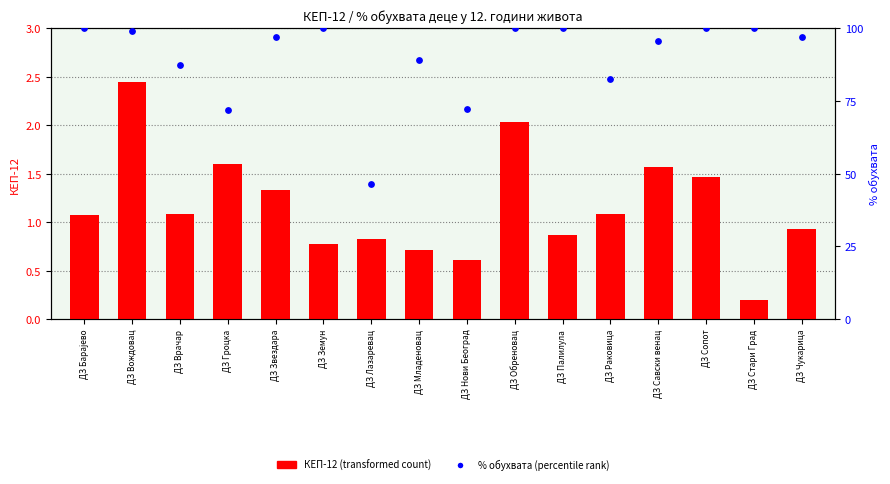

Which series has the widest spread of Y values?

% обухвата (percentile rank)